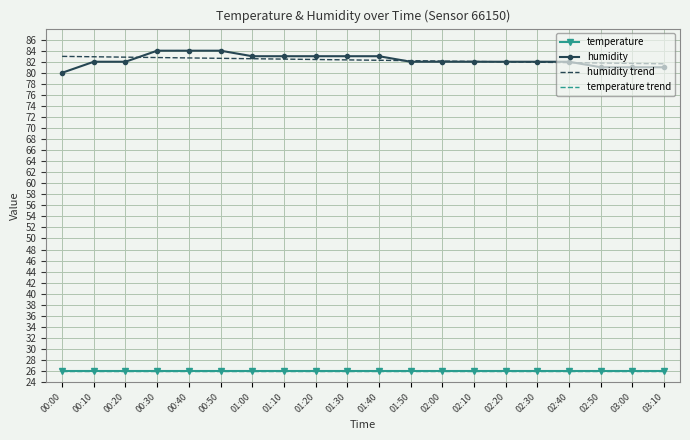

Reading right to left, what are all the values shown in this chart?

temperature: 03:10=26.0	03:00=26.0	02:50=26.0	02:40=26.0	02:30=26.0	02:20=26.0	02:10=26.0	02:00=26.0	01:50=26.0	01:40=26.0	01:30=26.0	01:20=26.0	01:10=26.0	01:00=26.0	00:50=26.0	00:40=26.0	00:30=26.0	00:20=26.0	00:10=26.0	00:00=26.0
humidity: 03:10=81.0	03:00=81.0	02:50=81.0	02:40=82.0	02:30=82.0	02:20=82.0	02:10=82.0	02:00=82.0	01:50=82.0	01:40=83.0	01:30=83.0	01:20=83.0	01:10=83.0	01:00=83.0	00:50=84.0	00:40=84.0	00:30=84.0	00:20=82.0	00:10=82.0	00:00=80.0
humidity trend: 03:10=81.6	03:00=81.7	02:50=81.8	02:40=81.8	02:30=81.9	02:20=82.0	02:10=82.1	02:00=82.1	01:50=82.2	01:40=82.3	01:30=82.3	01:20=82.4	01:10=82.5	01:00=82.5	00:50=82.6	00:40=82.7	00:30=82.8	00:20=82.8	00:10=82.9	00:00=83.0
temperature trend: 03:10=26.0	03:00=26.0	02:50=26.0	02:40=26.0	02:30=26.0	02:20=26.0	02:10=26.0	02:00=26.0	01:50=26.0	01:40=26.0	01:30=26.0	01:20=26.0	01:10=26.0	01:00=26.0	00:50=26.0	00:40=26.0	00:30=26.0	00:20=26.0	00:10=26.0	00:00=26.0